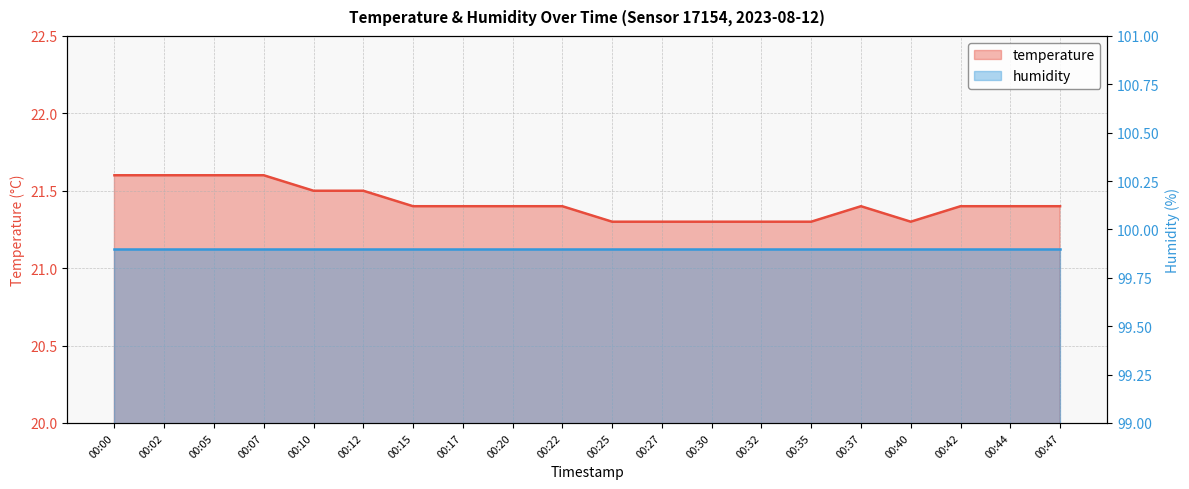

Rank the categories by value from highest to lowest.

00:00, 00:02, 00:05, 00:07, 00:10, 00:12, 00:15, 00:17, 00:20, 00:22, 00:37, 00:42, 00:44, 00:47, 00:25, 00:27, 00:30, 00:32, 00:35, 00:40